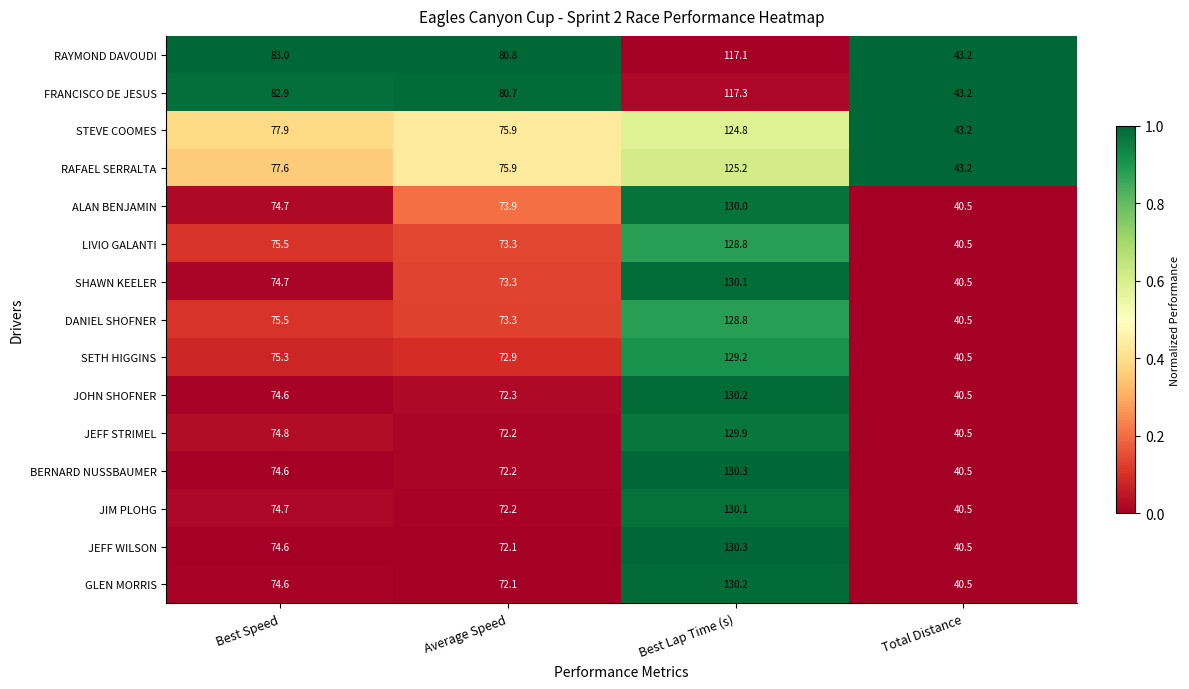

Is it true that SETH HIGGINS equals 108.1 at Average Speed?

False